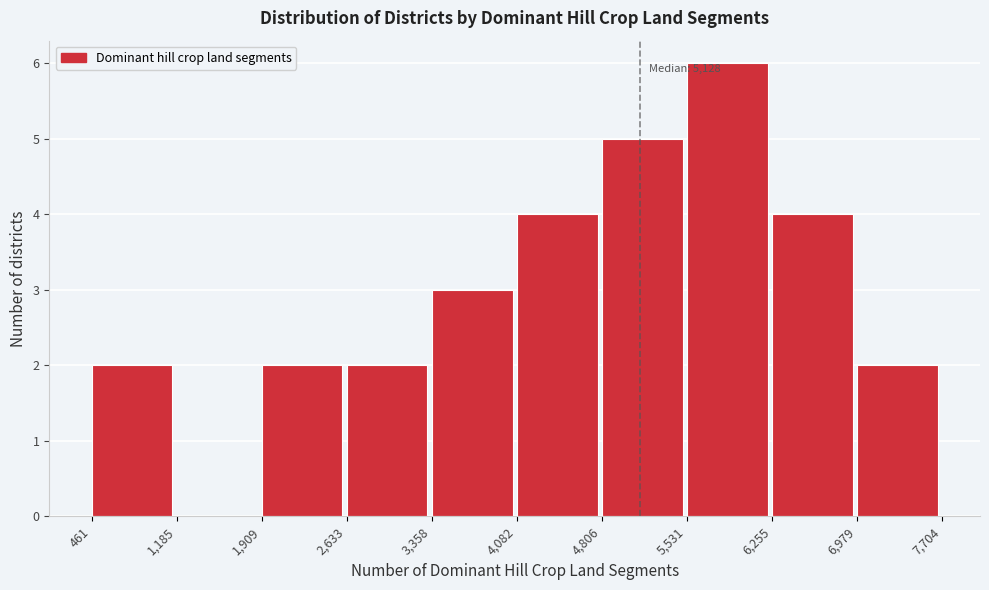

Over which range of the x-axis is the bar tallest?

5,531 to 6,255